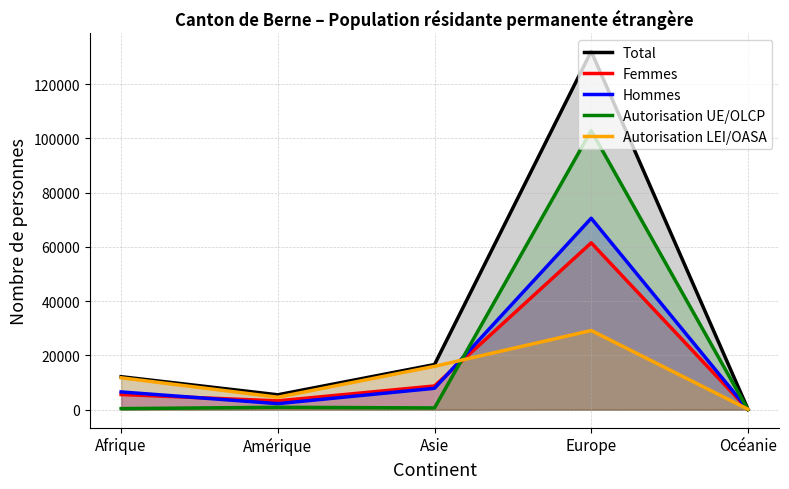

What is the difference between the maximum and minimum values in the Femmes series?

61420